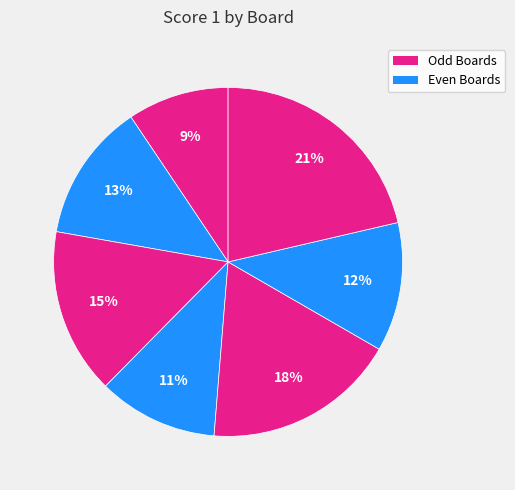

How many segments does this pie chart have?

7